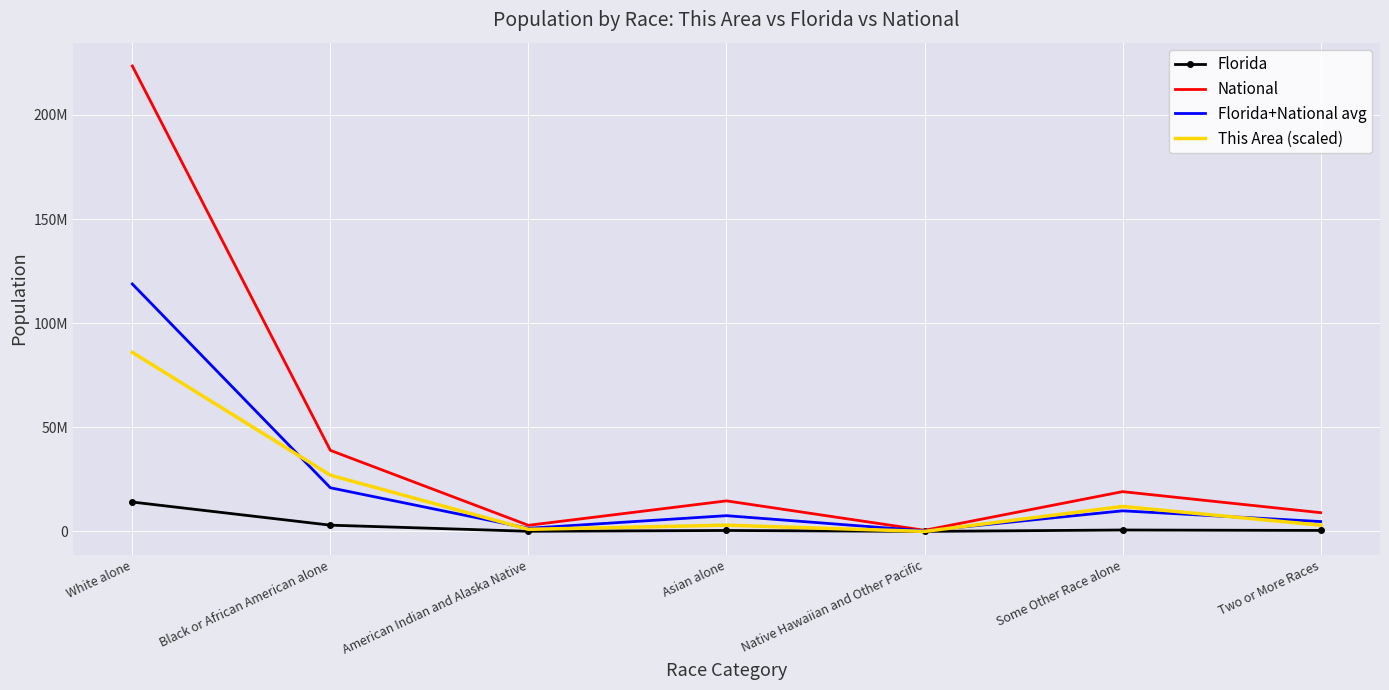

Which series changed the most between Some Other Race alone and Two or More Races?

National